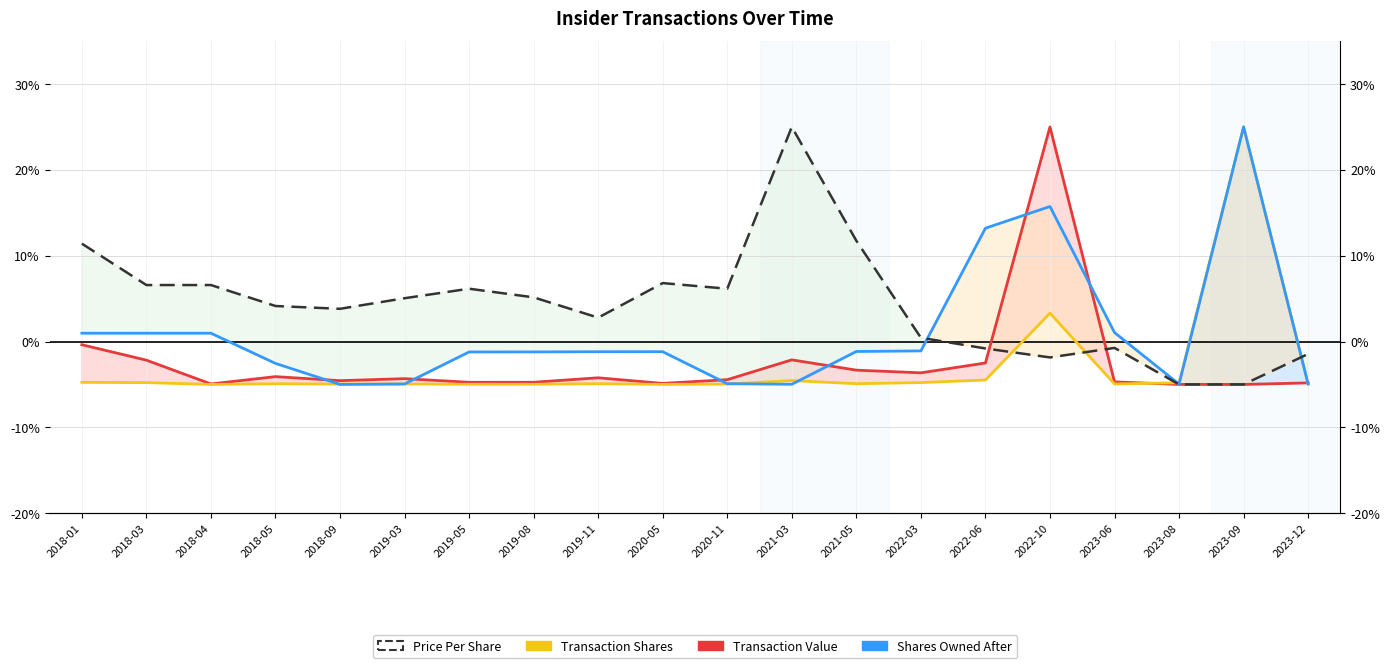

True or false: Shares Owned After has a value of -1.2 at 2019-08.

True